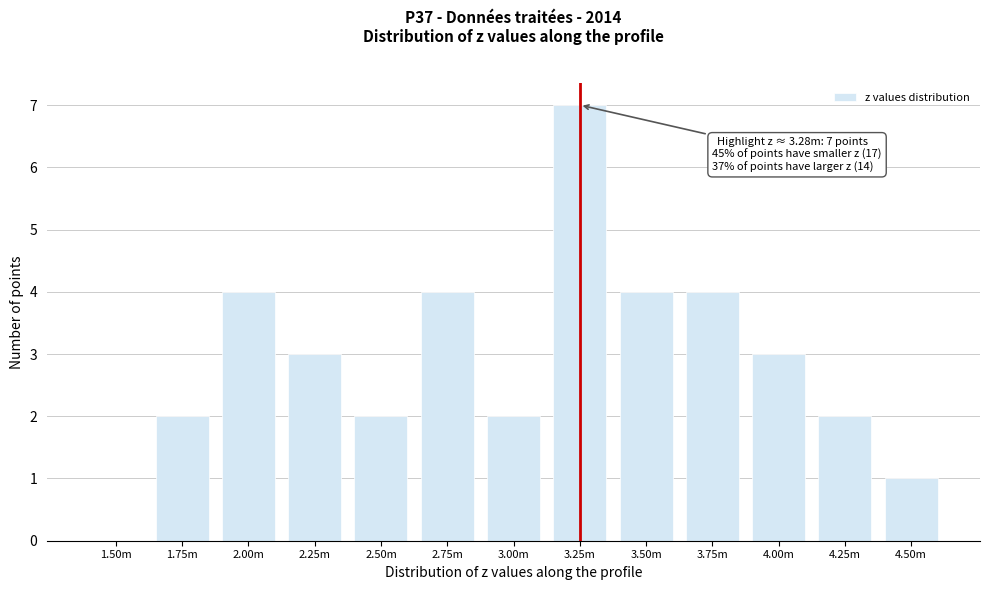

Reading left to right, list all the values displayed in this chart.

1.50m=0	1.75m=2	2.00m=4	2.25m=3	2.50m=2	2.75m=4	3.00m=2	3.25m=7	3.50m=4	3.75m=4	4.00m=3	4.25m=2	4.50m=1